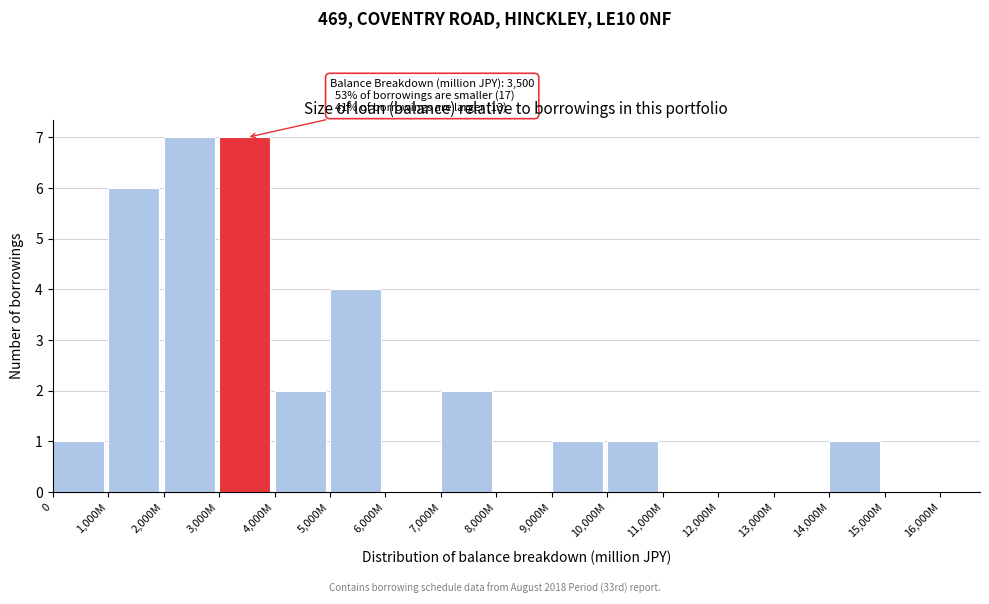

Reading left to right, extract all data points from this chart.

0=1	1,000M=6	2,000M=7	3,000M=7	4,000M=2	5,000M=4	6,000M=0	7,000M=2	8,000M=0	9,000M=1	10,000M=1	11,000M=0	12,000M=0	13,000M=0	14,000M=1	15,000M=0